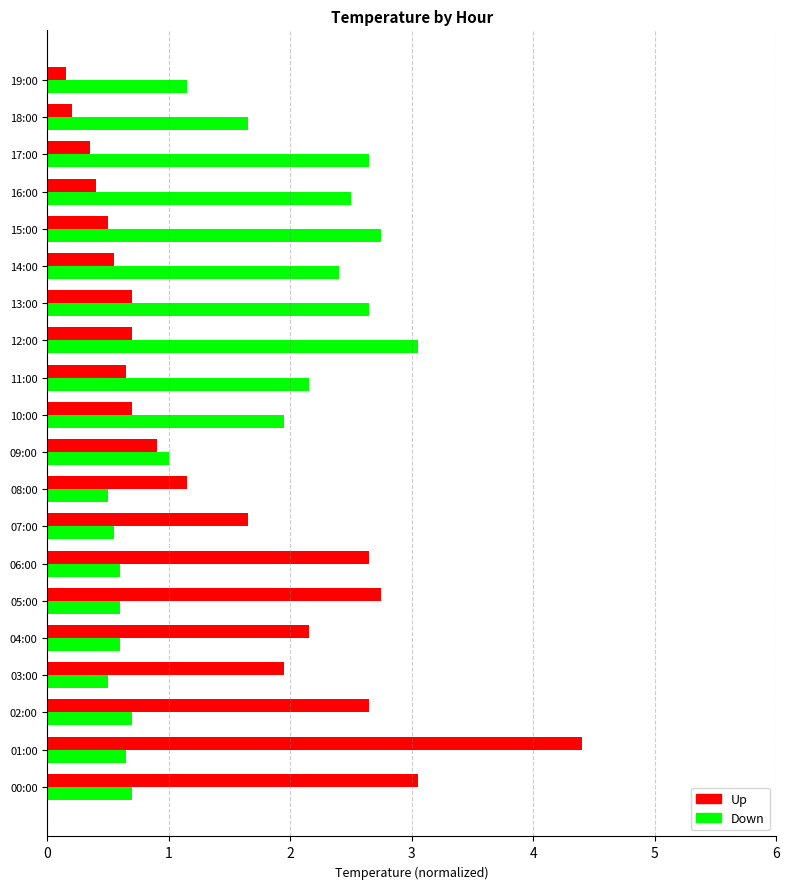

What are all the series names shown in the legend?

Up, Down